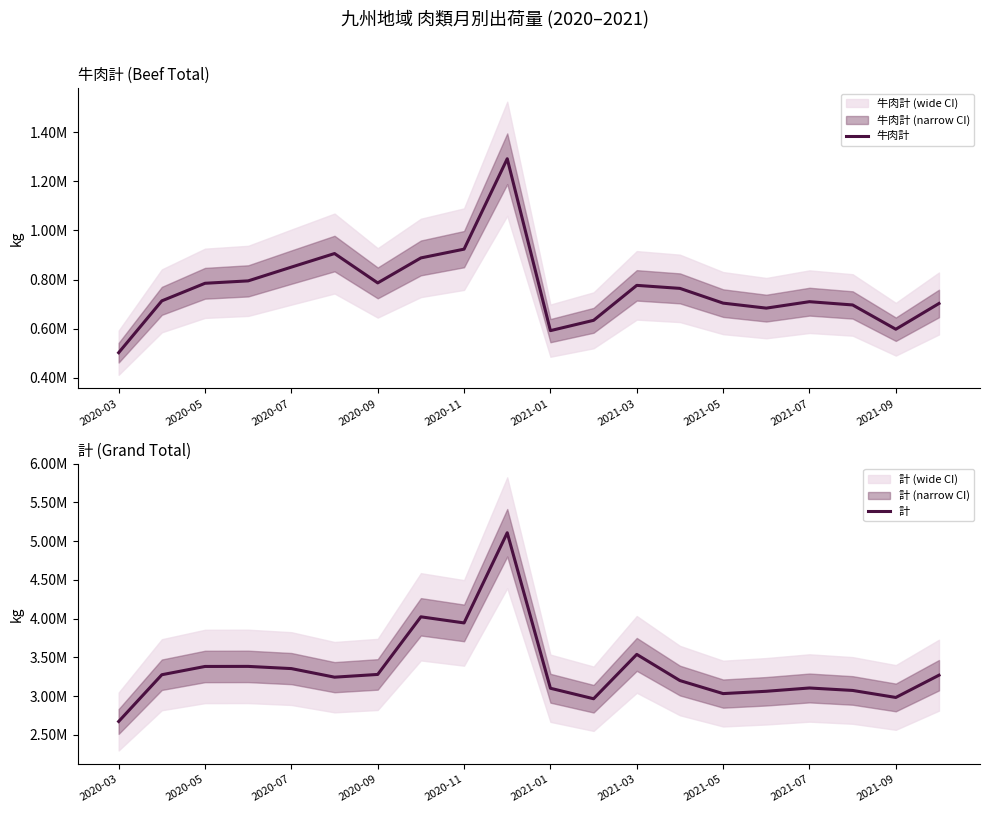

True or false: 牛肉計 and 計 intersect in this chart.

False